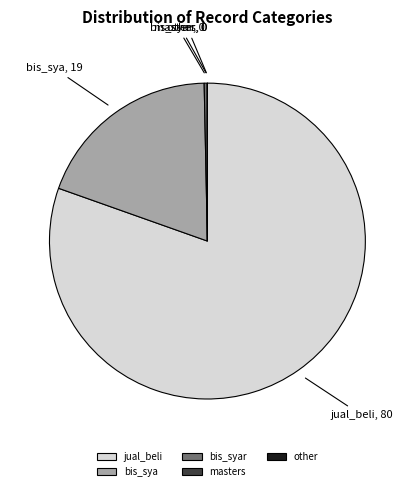

Which slice is the largest?

jual_beli